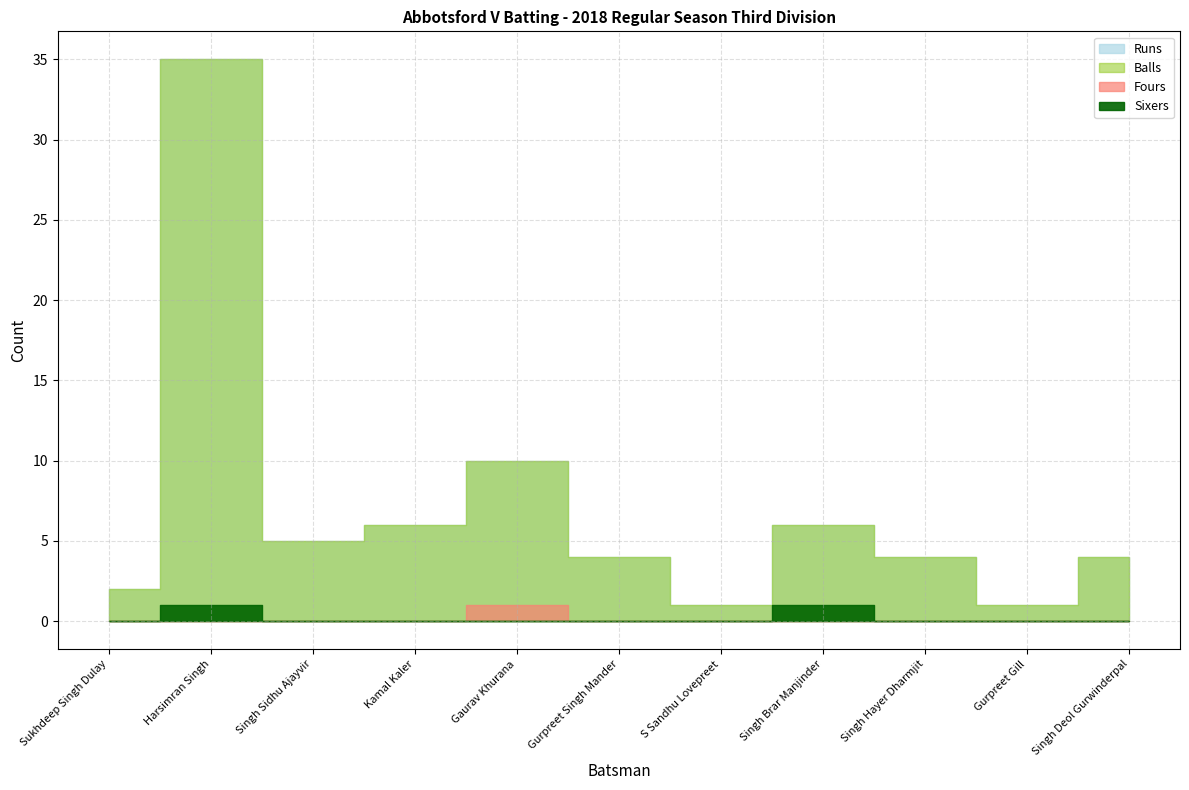

True or false: Balls and Fours intersect in this chart.

False